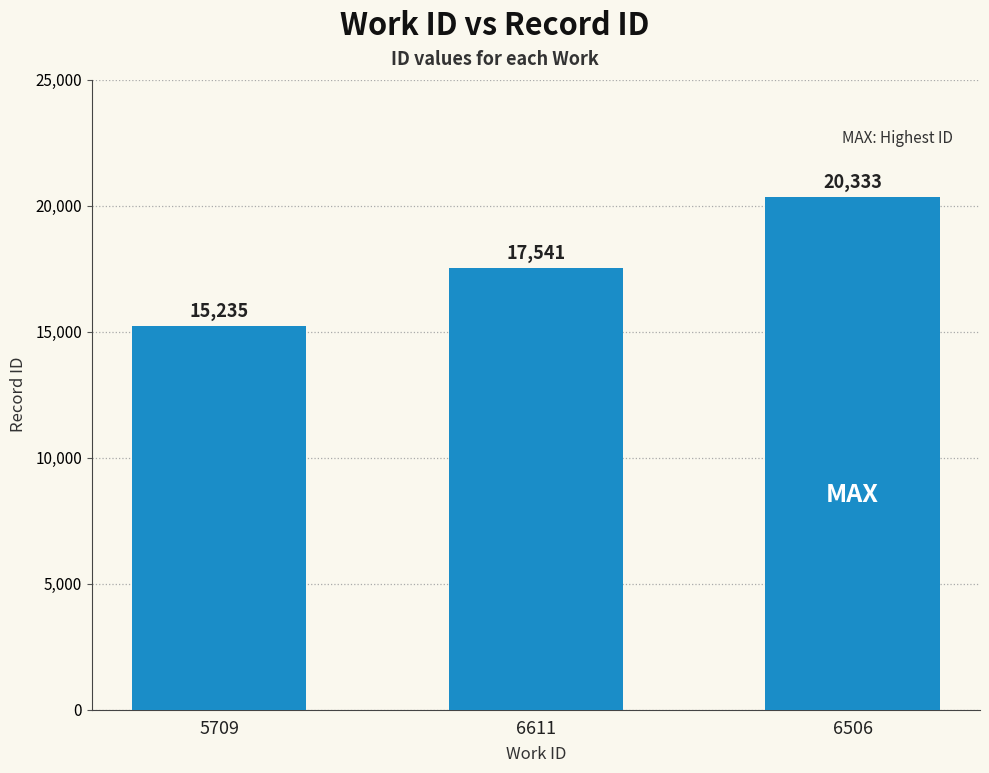

How many data points does each series have?

3